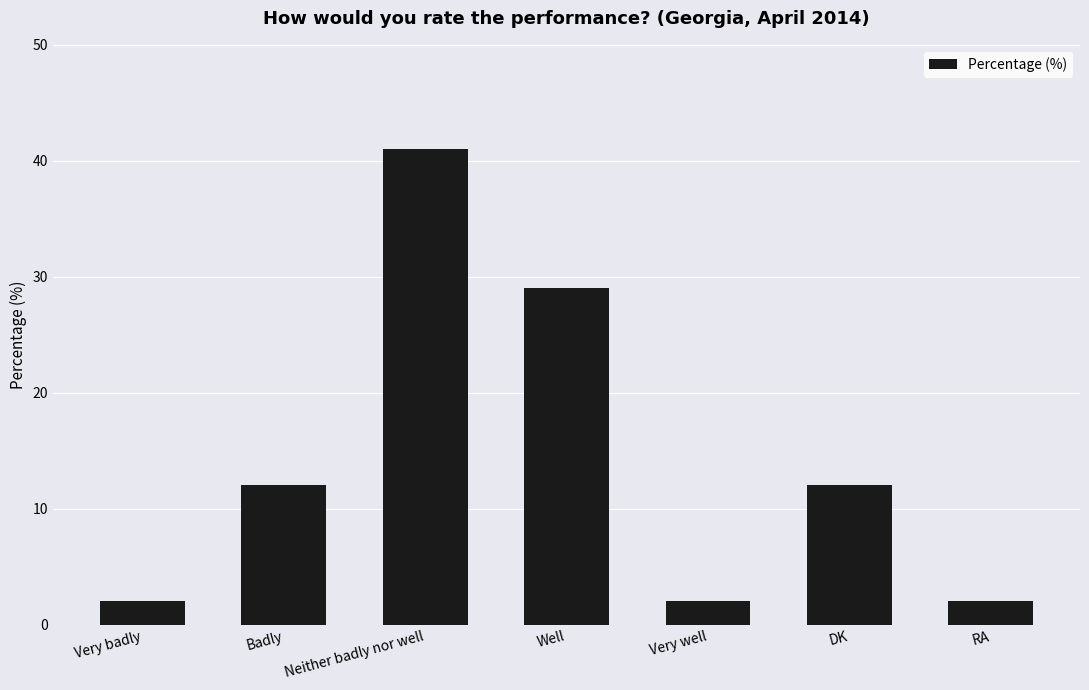

What is the sum of all values?

100